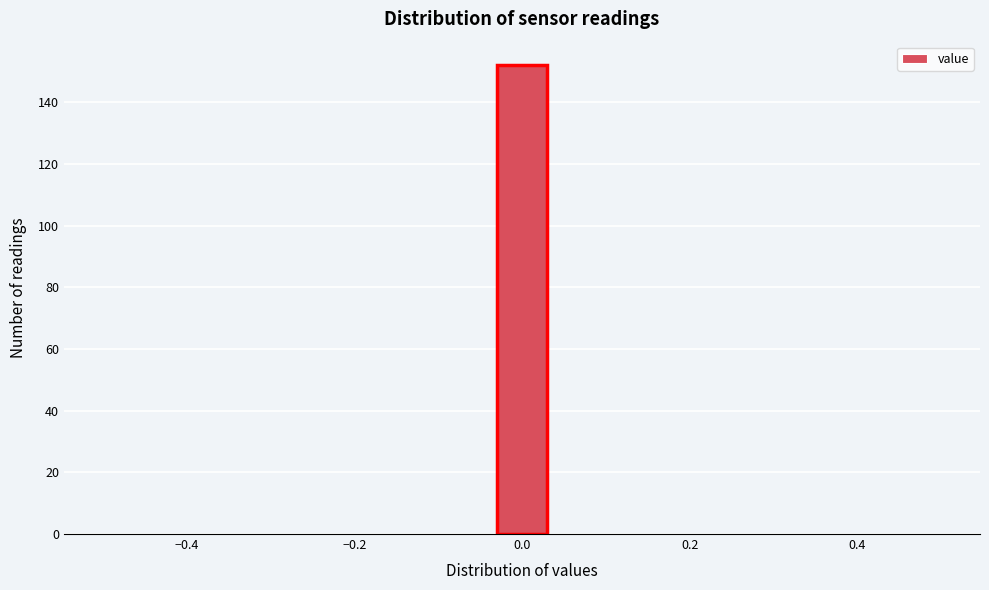

Around what value on the x-axis is the tallest bar? Give the approximate position of its centre, as read against the axis.

0.00